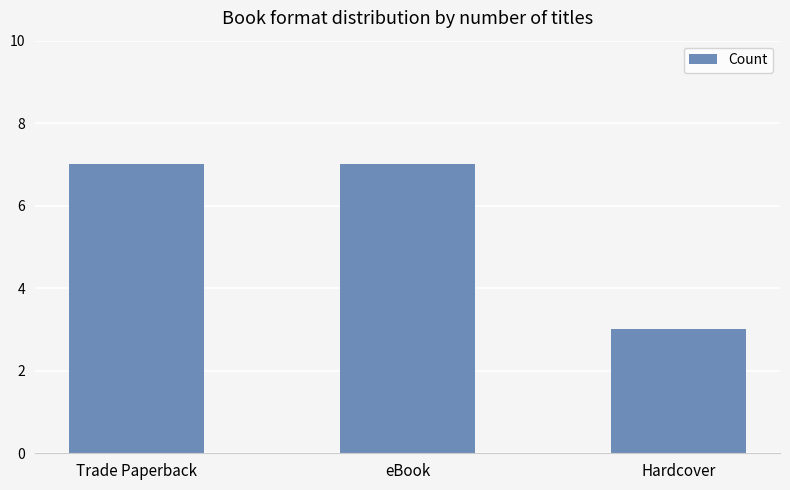

How many categories are shown in the chart?

3